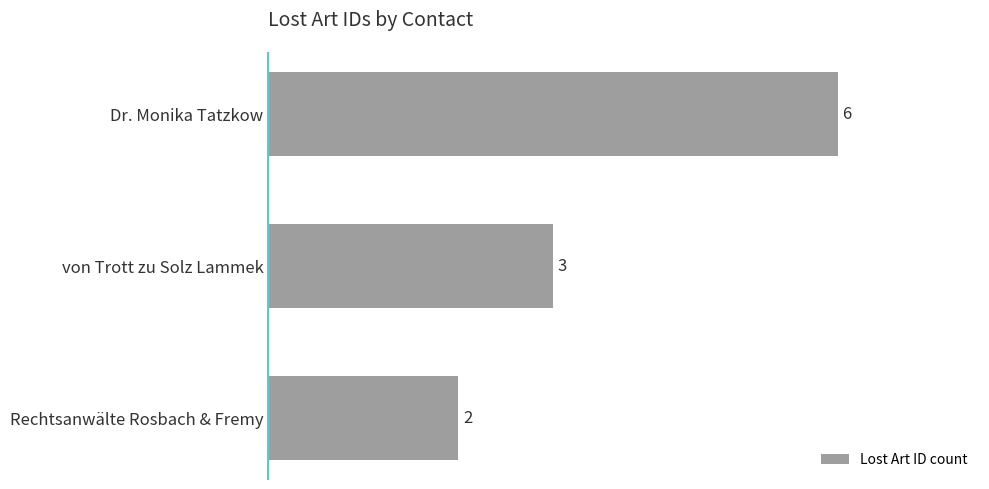

Is it true that the value at Rechtsanwälte Rosbach & Fremy is 2?

True